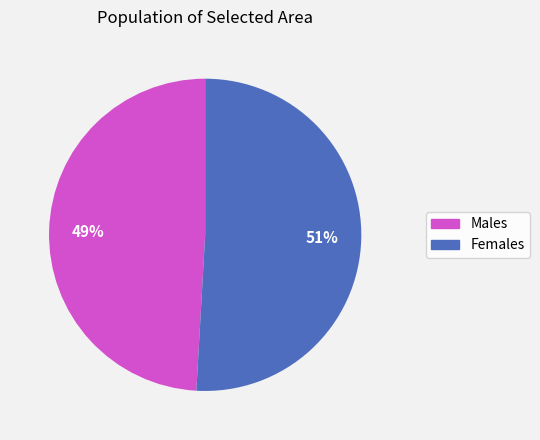

To the nearest percent, what is the difference between the Females and Males slice percentages?

2%